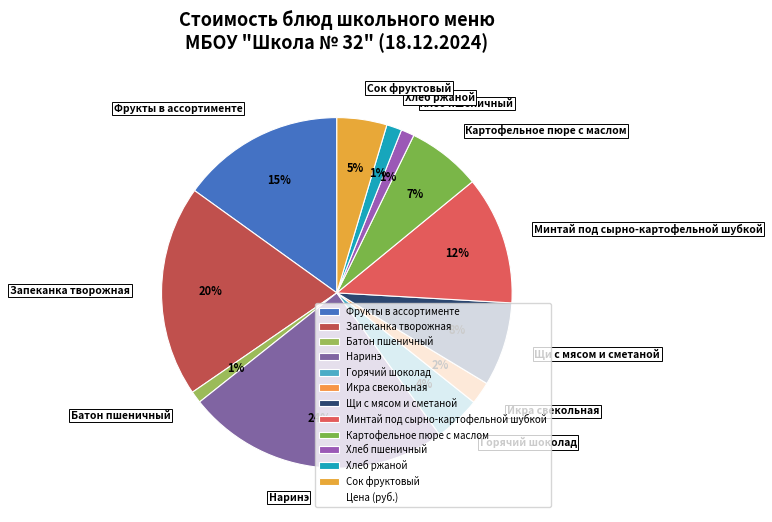

True or false: Минтай под сырно-картофельной шубкой accounts for 21% of the total.

False